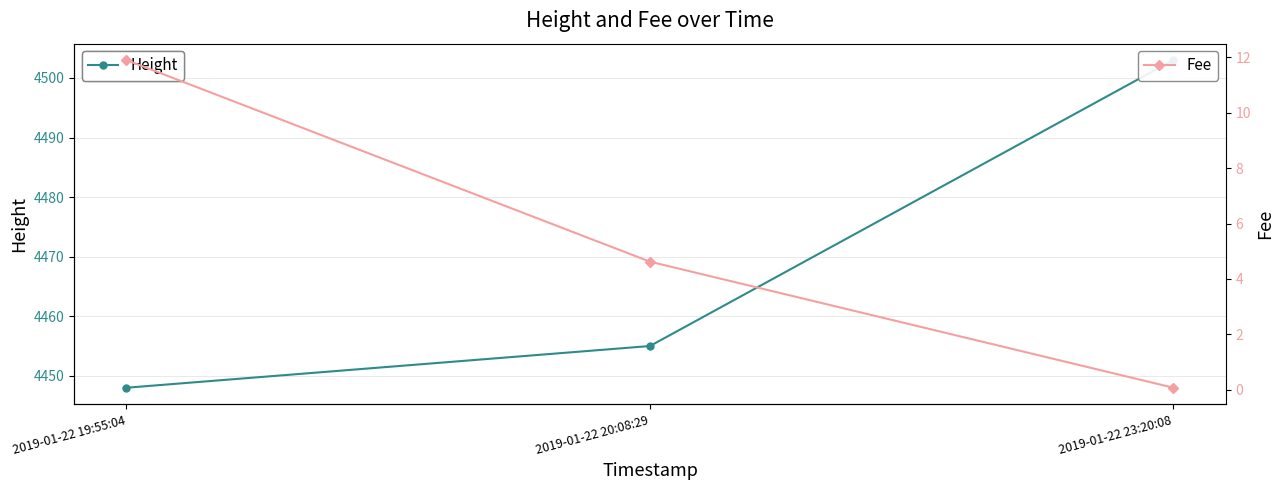

At which category is the sum across all series the highest?

2019-01-22 23:20:08